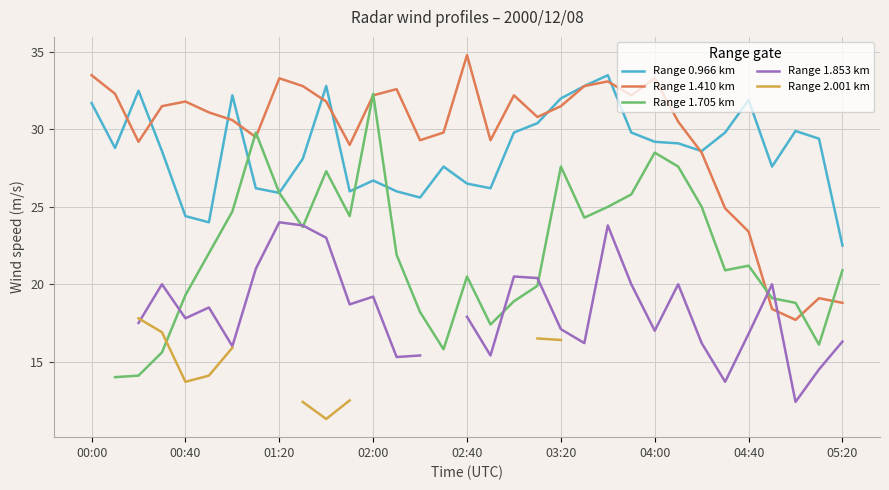

The Range 1.410 km series shows 33.3 at 04:00. True or false?

True